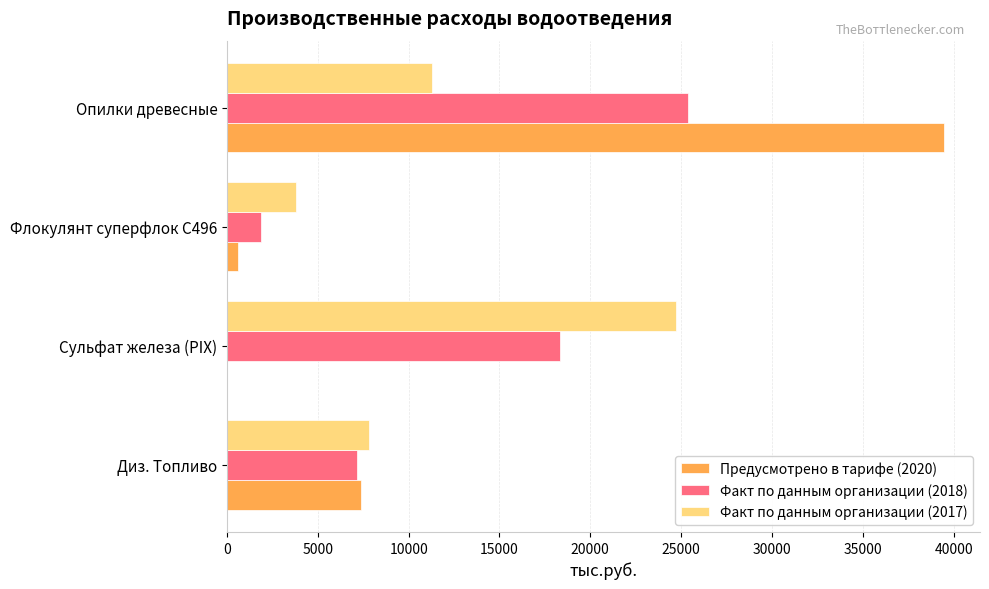

What is the sum of the Факт по данным организации (2017) values at Диз. Топливо and Опилки древесные?

19101.2